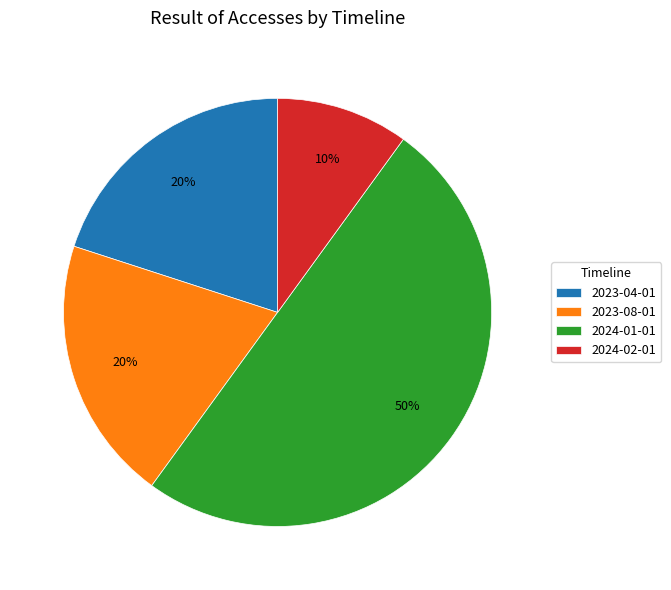

How many slices are in this pie chart?

4